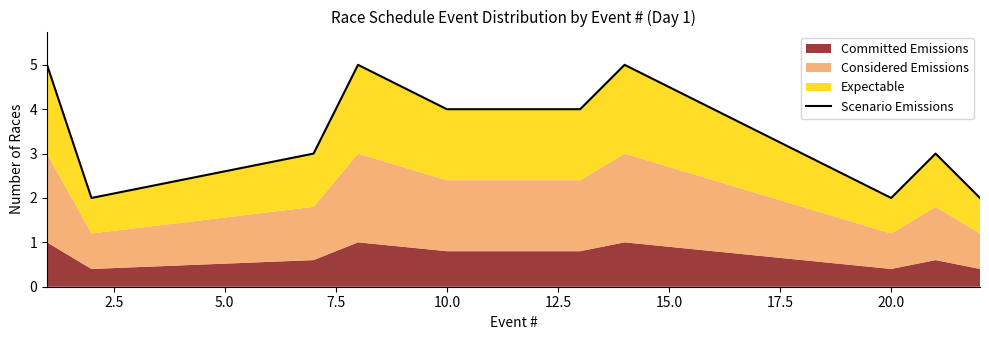

What is the difference between the second highest and minimum values?

3